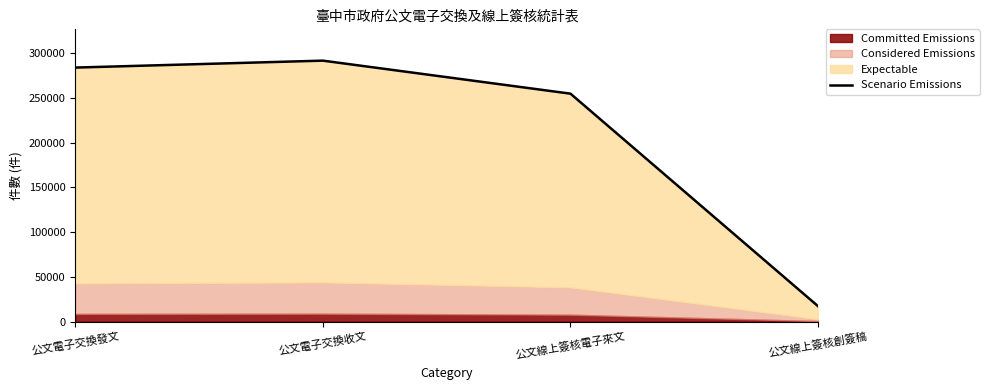

Count the number of categories in the chart.

4